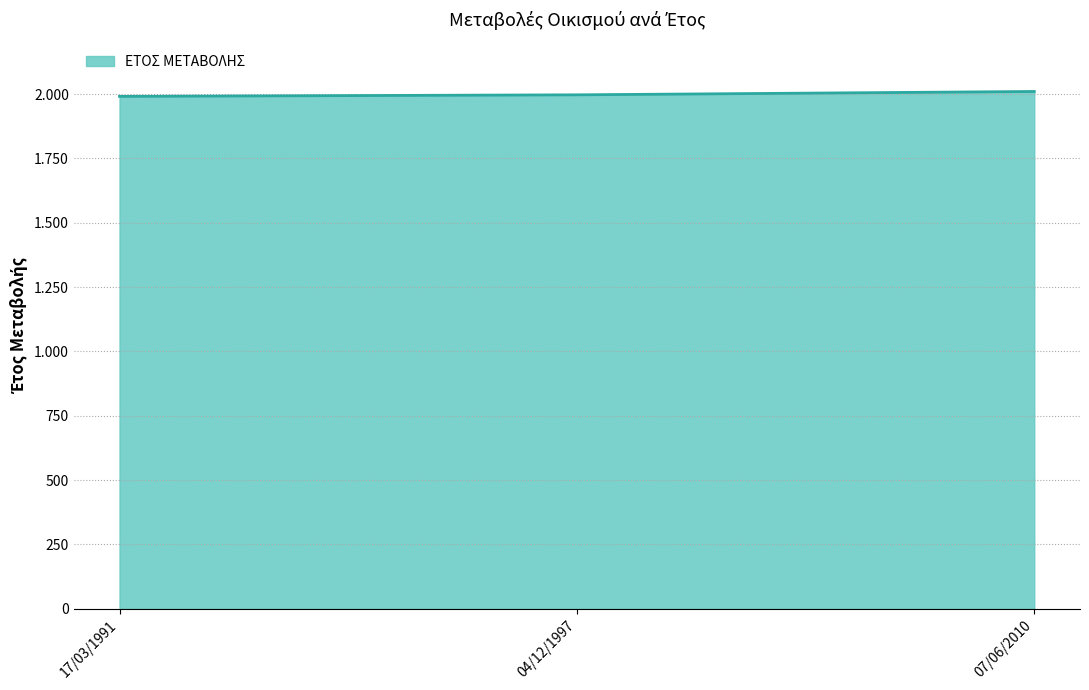

Does the chart display data point markers on the line(s)?

No